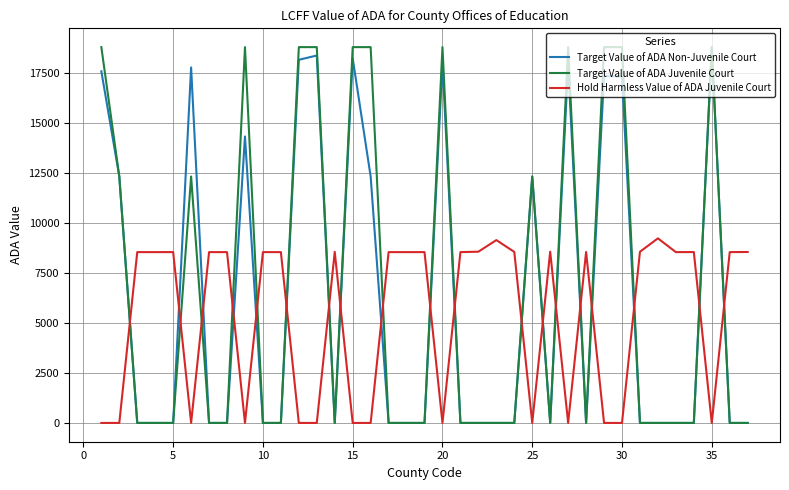

How many intersections are there between Hold Harmless Value of ADA Juvenile Court and Target Value of ADA Juvenile Court?

19